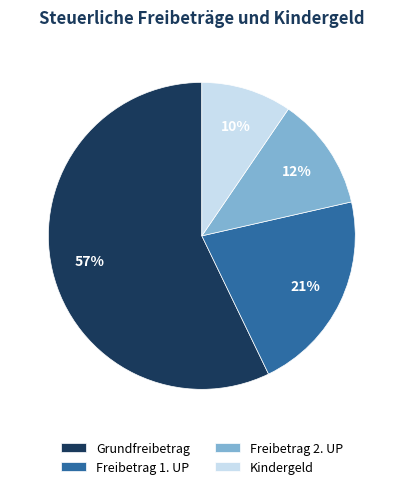

True or false: Freibetrag 1. UP accounts for 15% of the total.

False